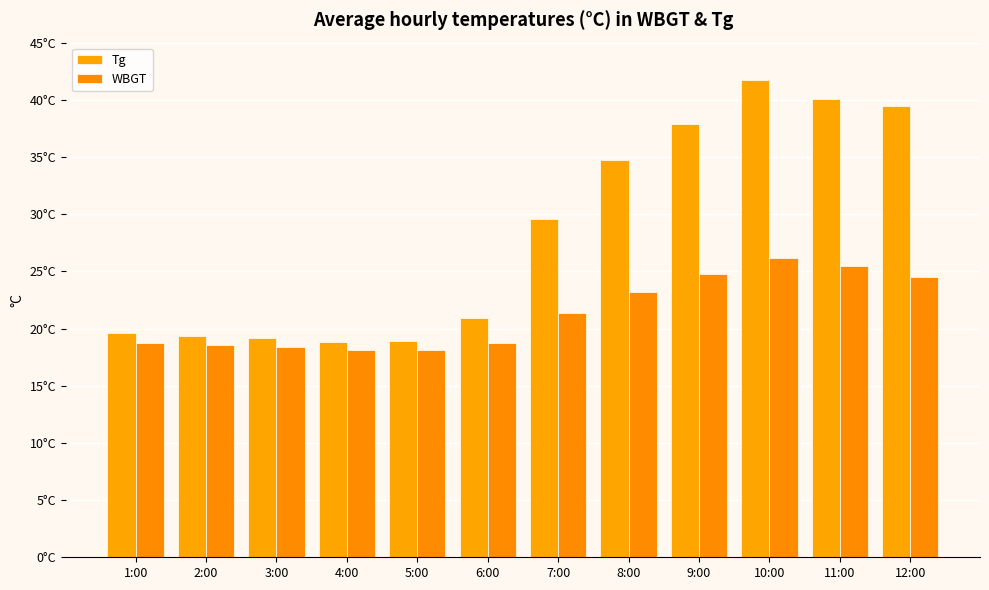

Does the chart contain any negative values?

No